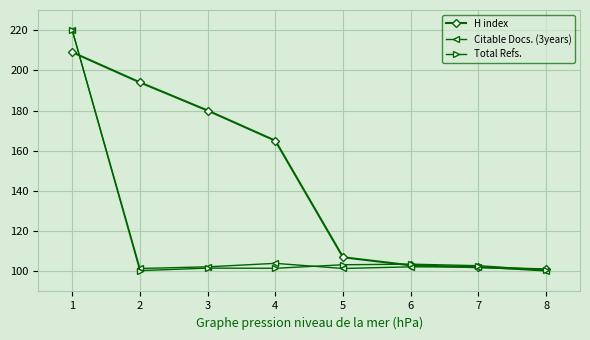

True or false: H index and Total Refs. intersect in this chart.

True